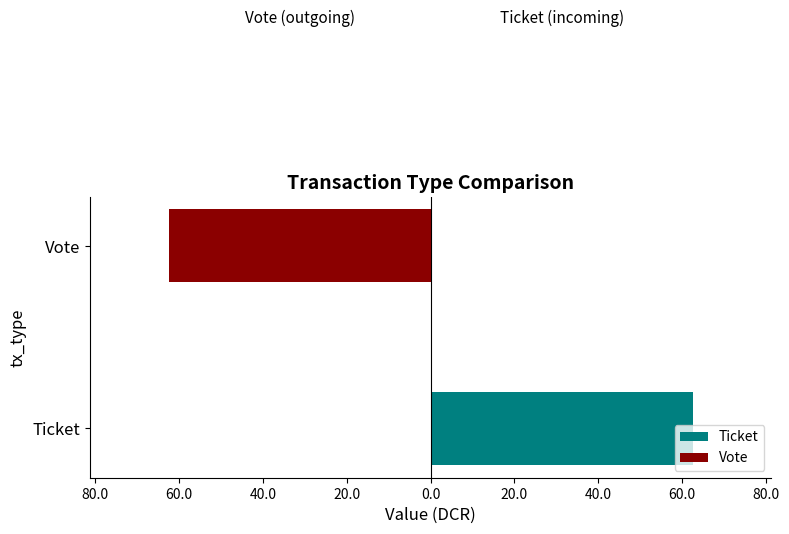

Does the chart contain any negative values?

Yes